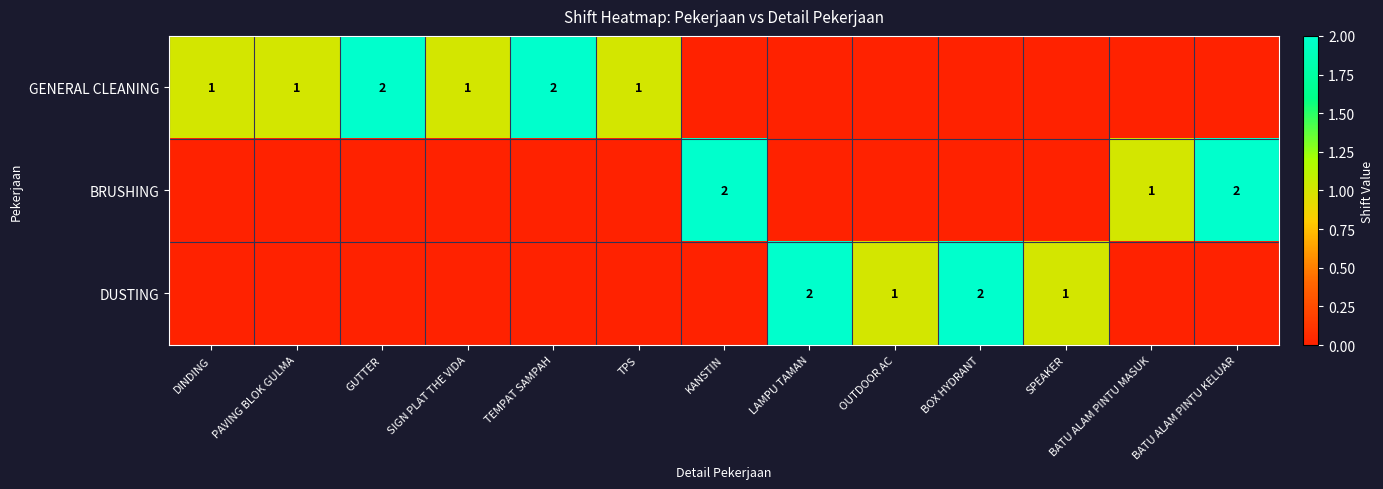

Is it true that BRUSHING equals 3 at KANSTIN?

False